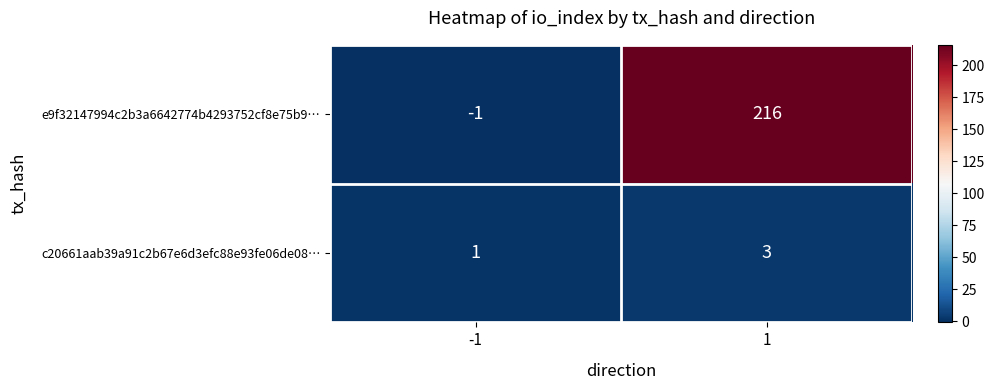

Rank the series by their average value, from highest to lowest.

e9f32147994c2b3a6642774b4293752cf8e75b9…, c20661aab39a91c2b67e6d3efc88e93fe06de08…